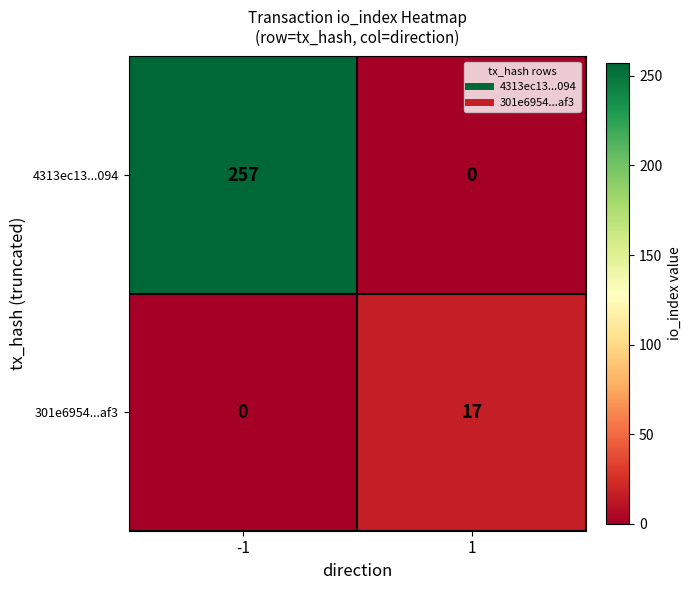

Rank the series by their average value, from highest to lowest.

4313ec13...094, 301e6954...af3